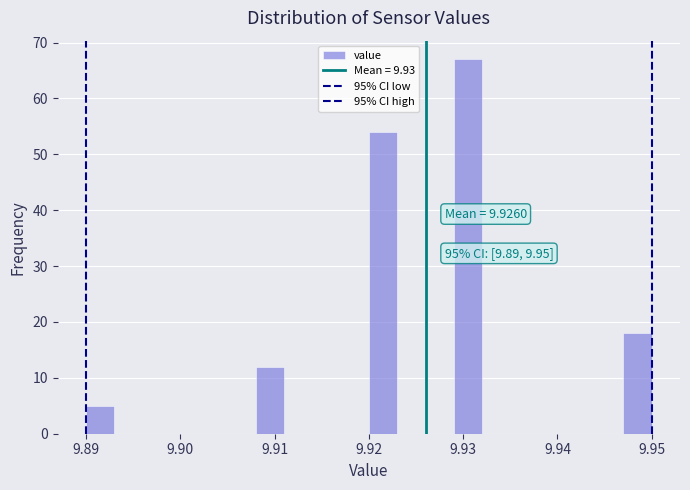

Read against the x-axis, roughly where is the centre of the tallest bar?

9.931